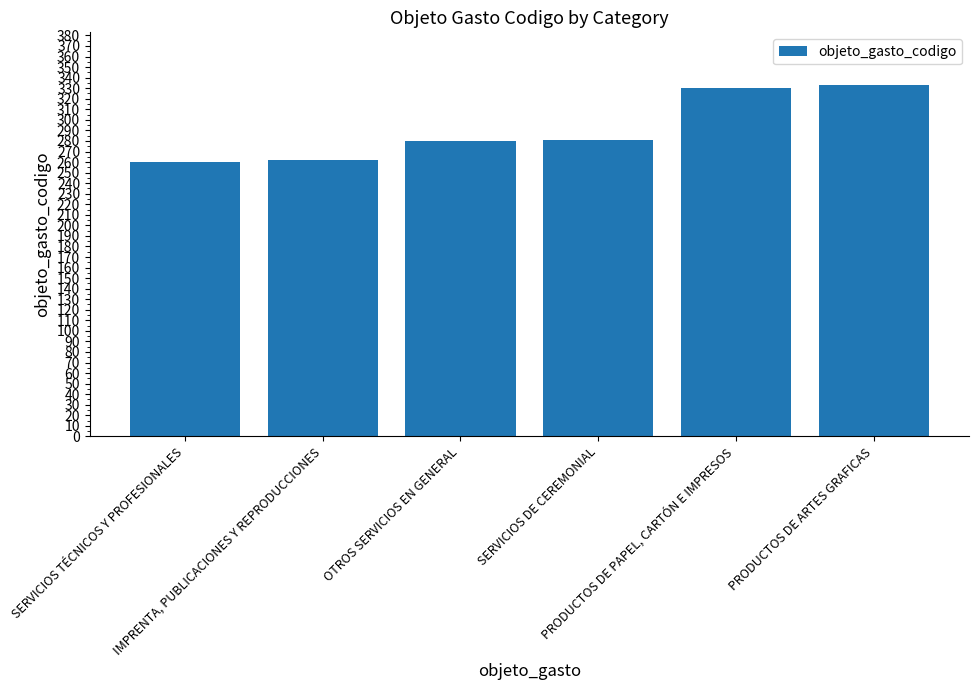

How many data points does each series have?

6